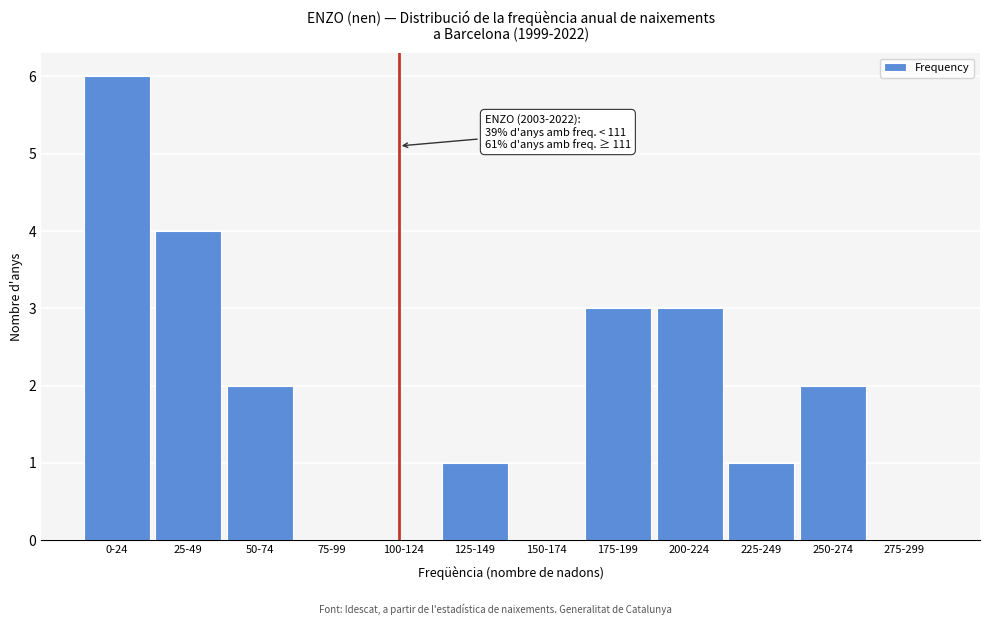

Reading left to right, transcribe all the data shown in this chart.

0-24=6	25-49=4	50-74=2	75-99=0	100-124=0	125-149=1	150-174=0	175-199=3	200-224=3	225-249=1	250-274=2	275-299=0